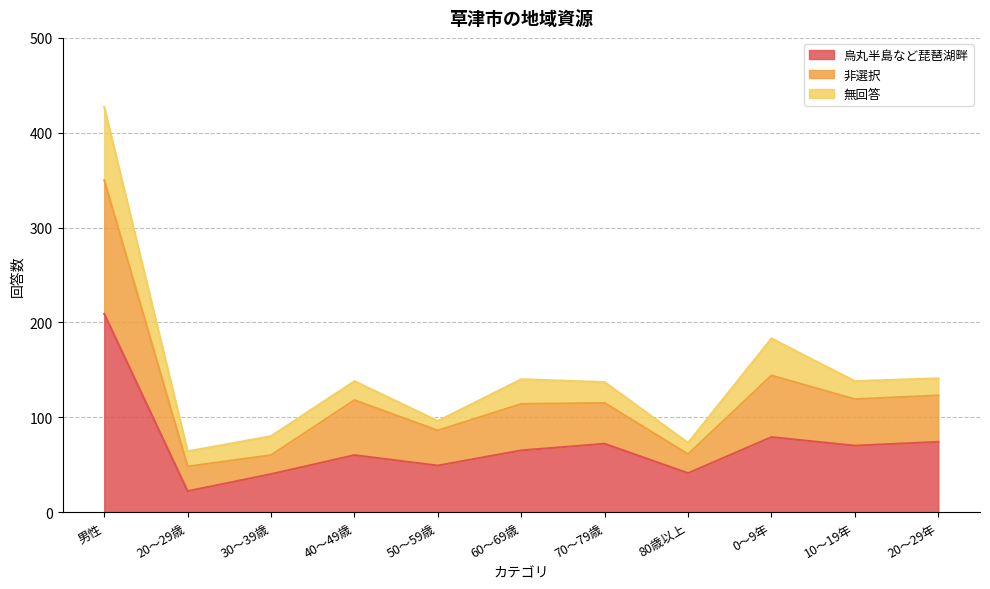

True or false: 烏丸半島など琵琶湖畔 and 非選択 intersect in this chart.

False